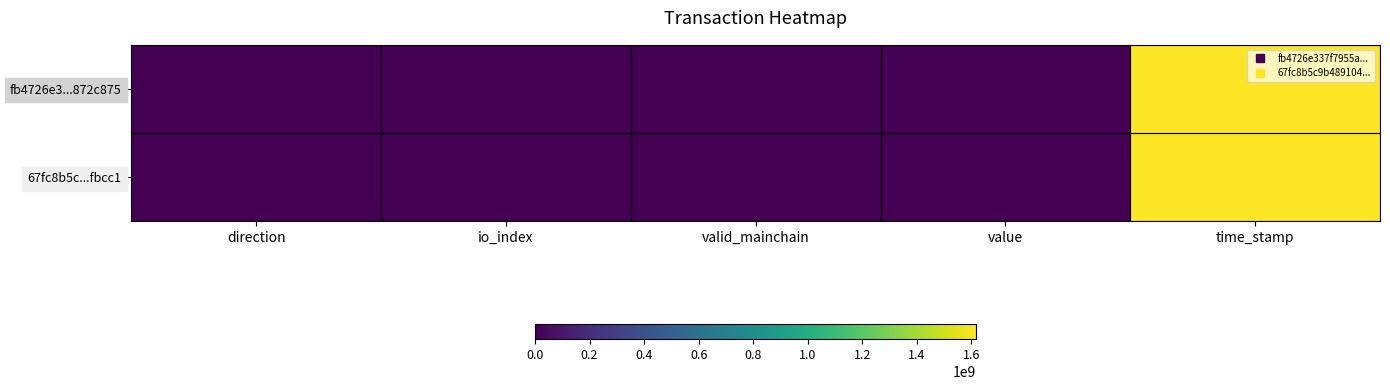

Rank the series by their average value, from lowest to highest.

67fc8b5c...fbcc1, fb4726e3...872c875